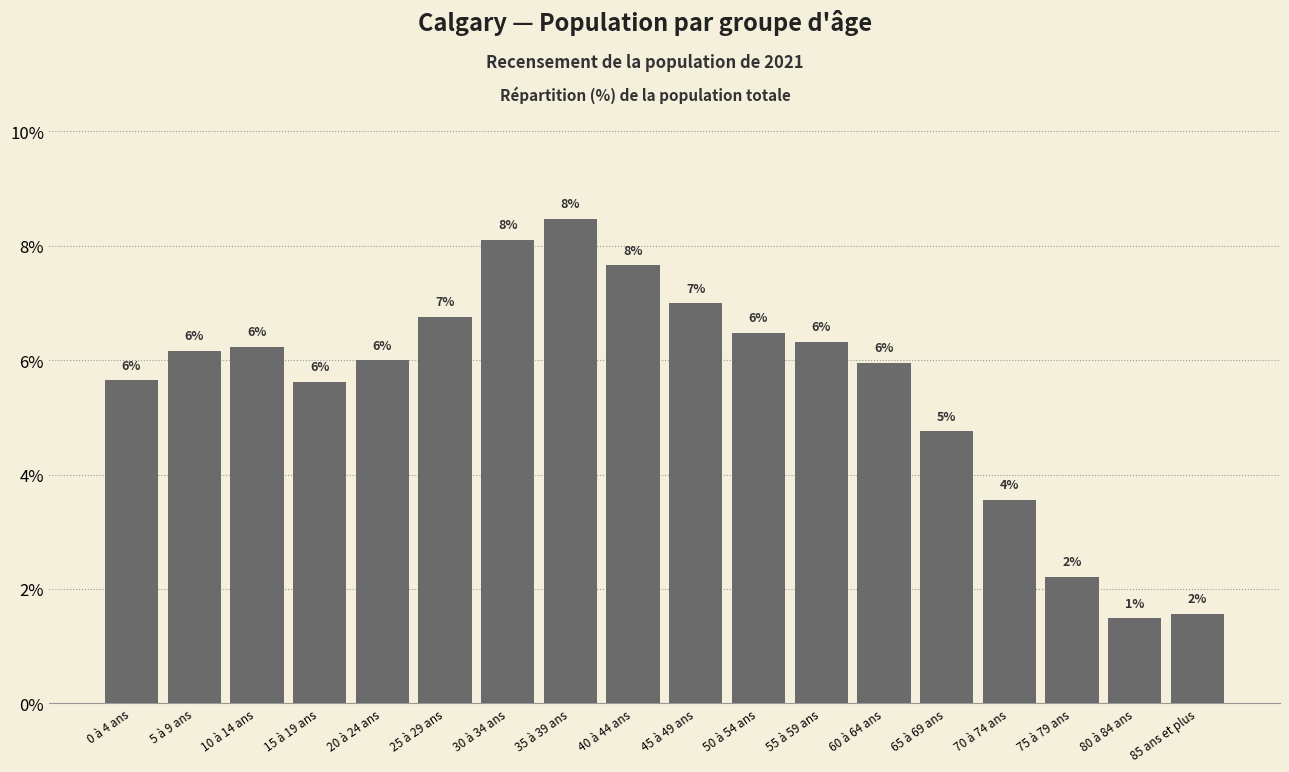

What is the label of the 5th bar from the right?

65 à 69 ans